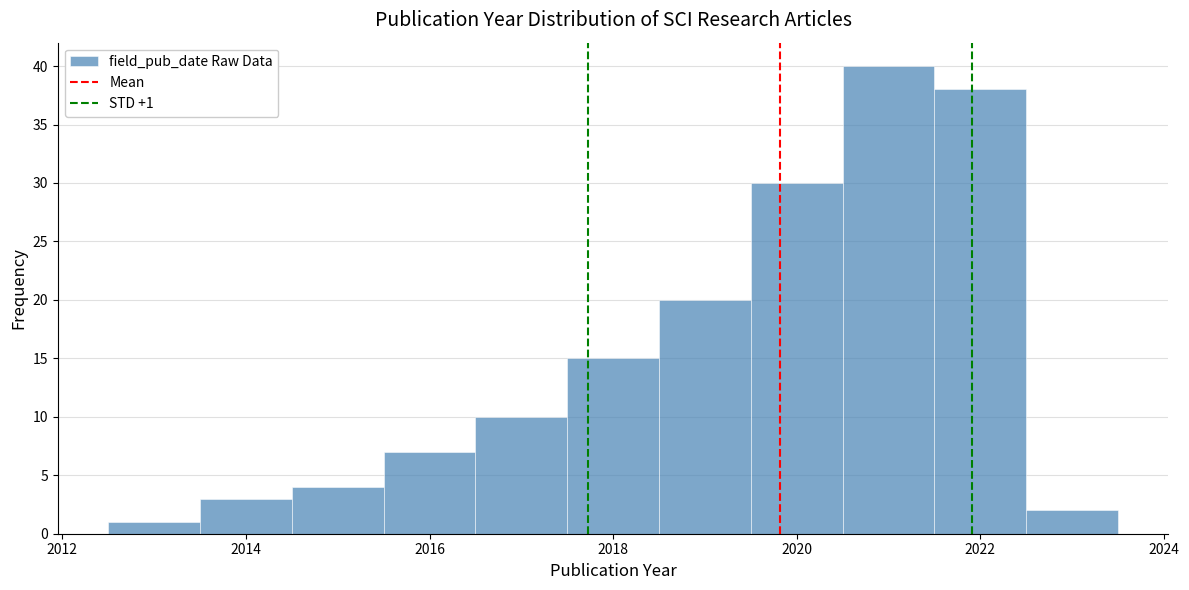

Which range on the x-axis has the tallest bar?

2020.5 to 2021.5